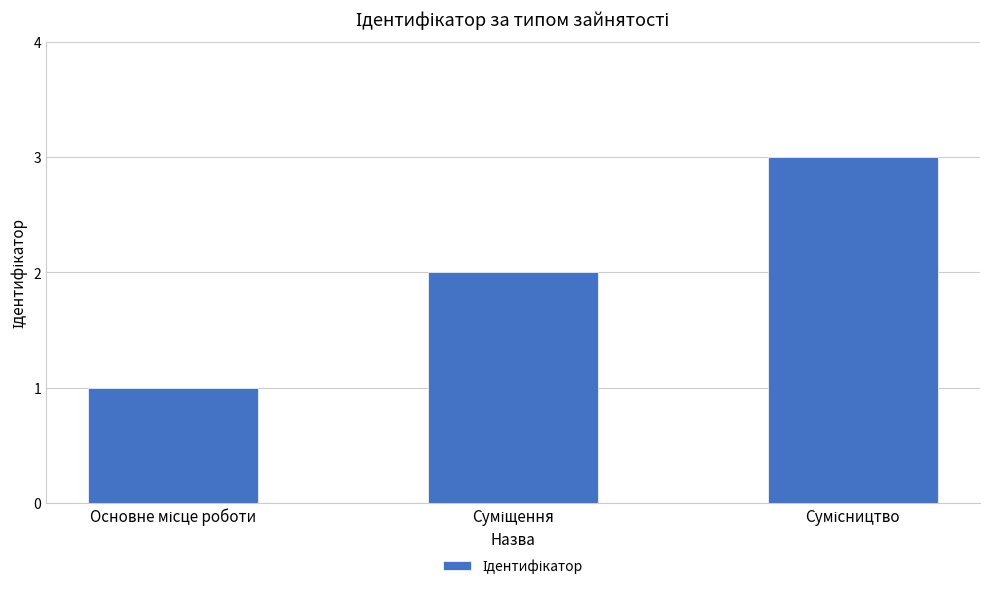

What is the greatest value displayed?

3